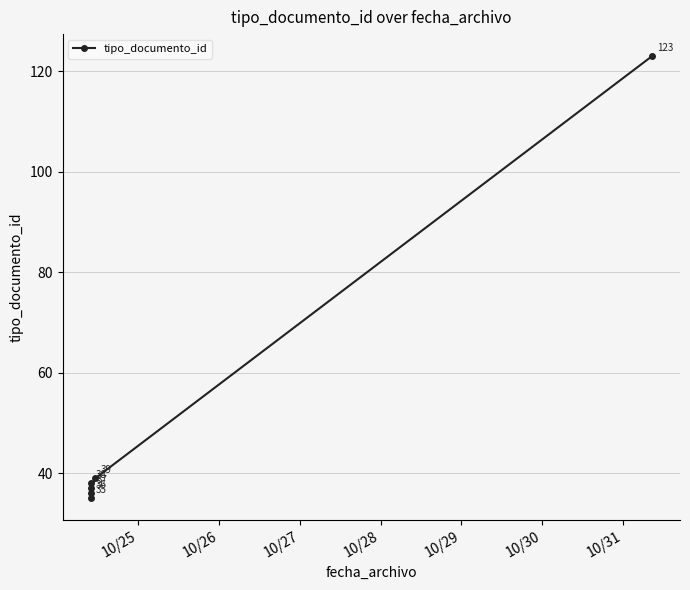

How many interior local peaks (higher than both neighbors) does the data have?

1